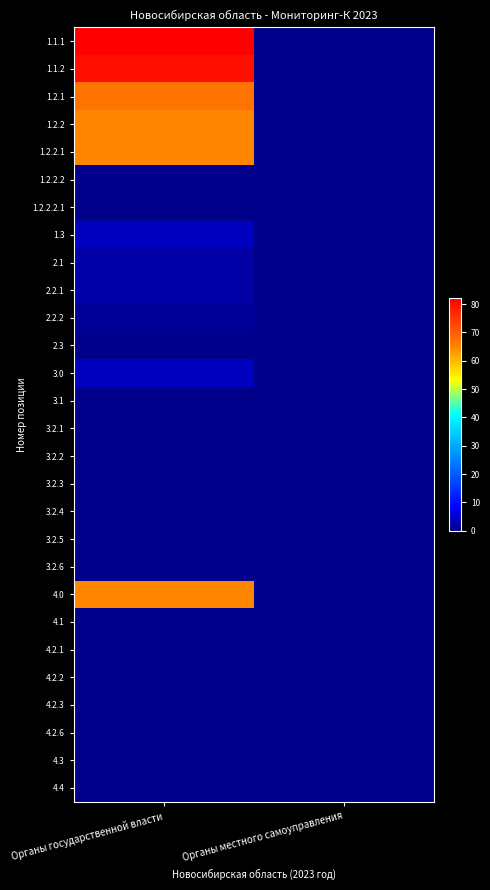

Which has a higher value, Органы государственной власти or Органы местного самоуправления?

Органы государственной власти